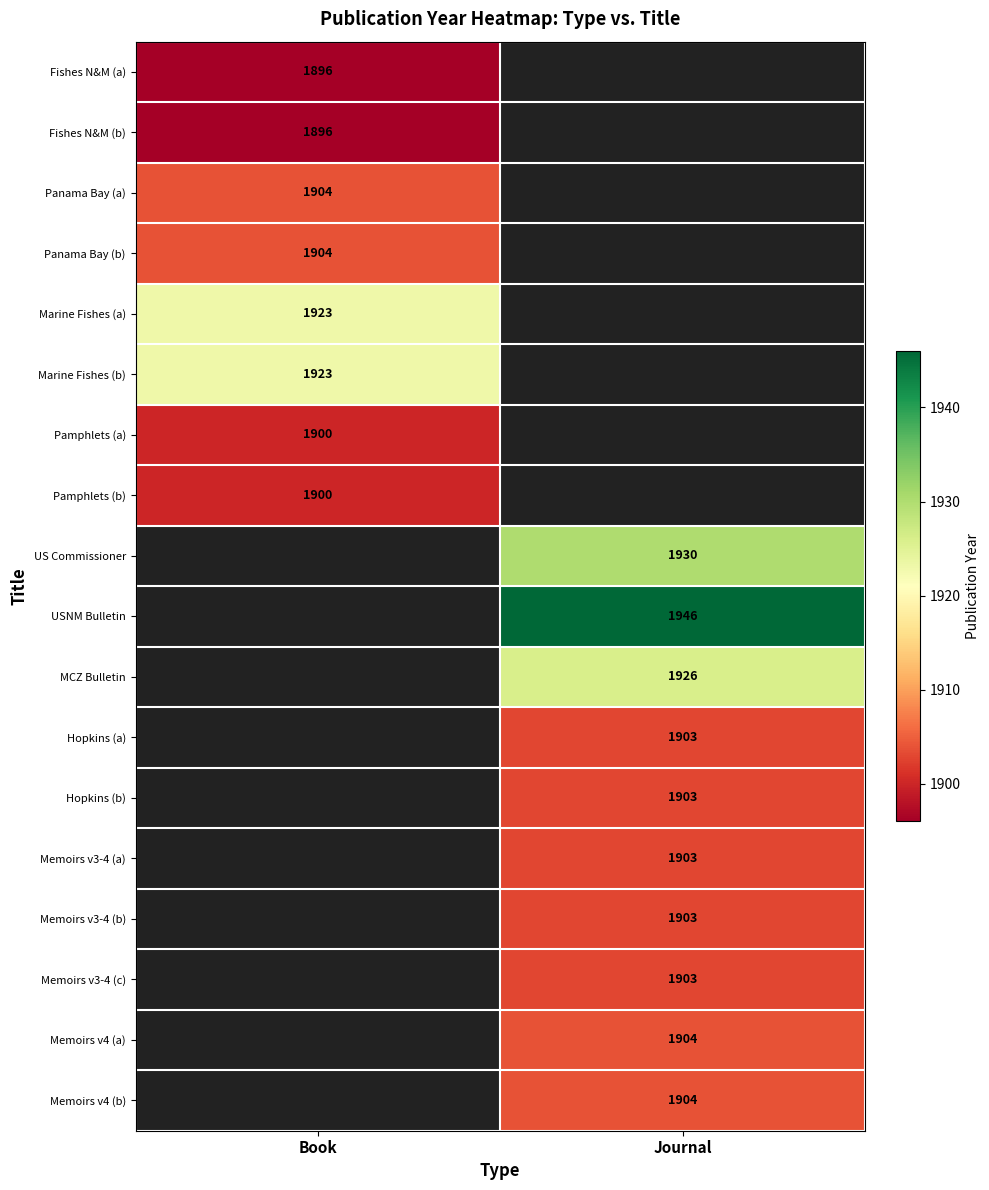

True or false: MCZ Bulletin has a value of 710 at Journal.

False